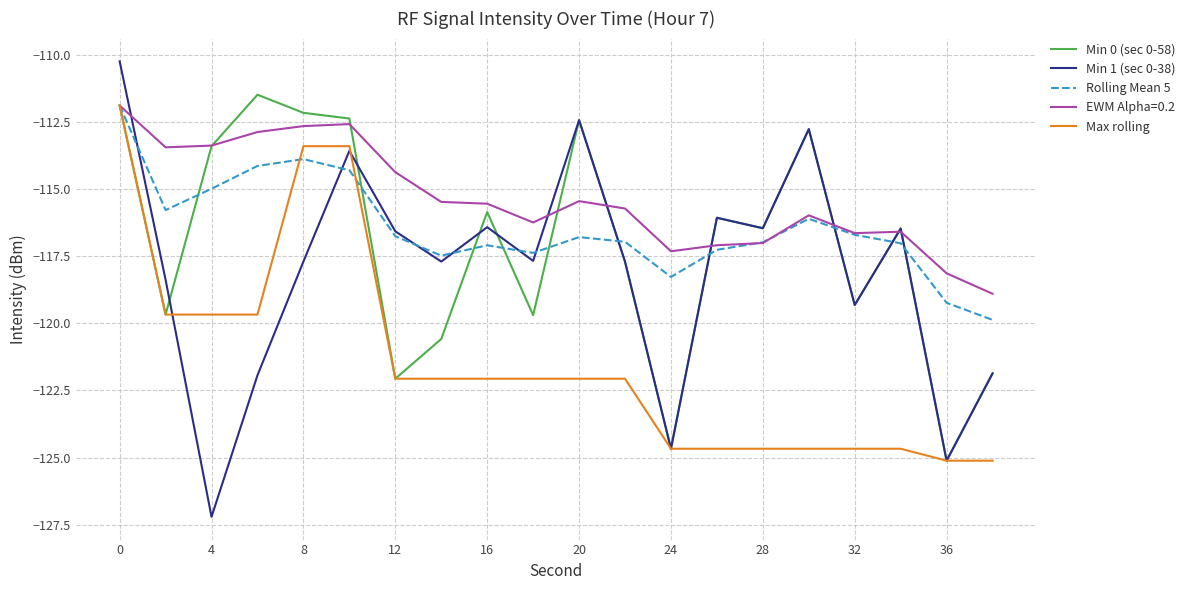

Which series has the largest range (max minus min)?

Min 1 (sec 0-38)